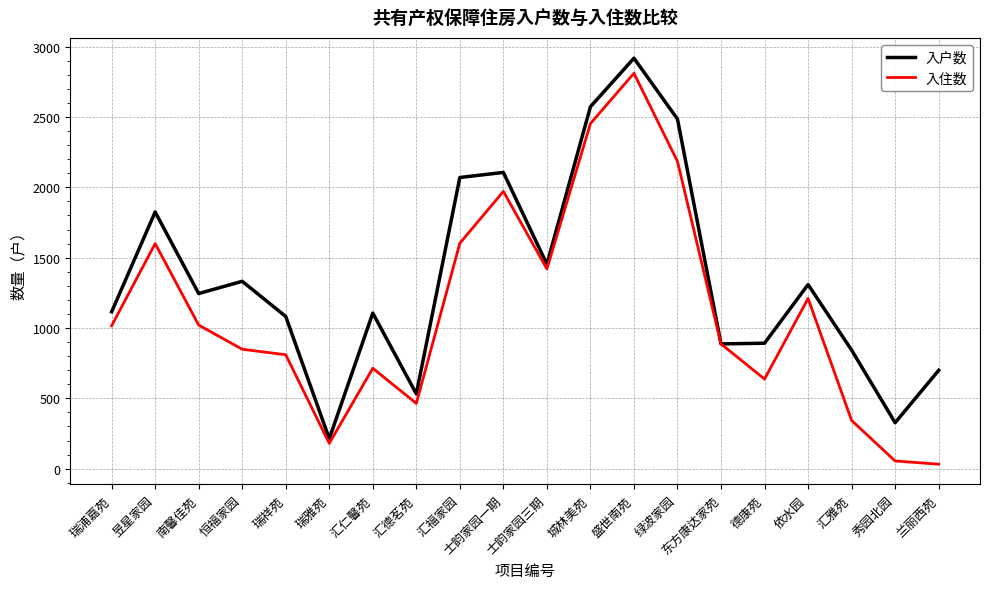

What is the difference between the highest and lowest values at 汇德茗苑?

68